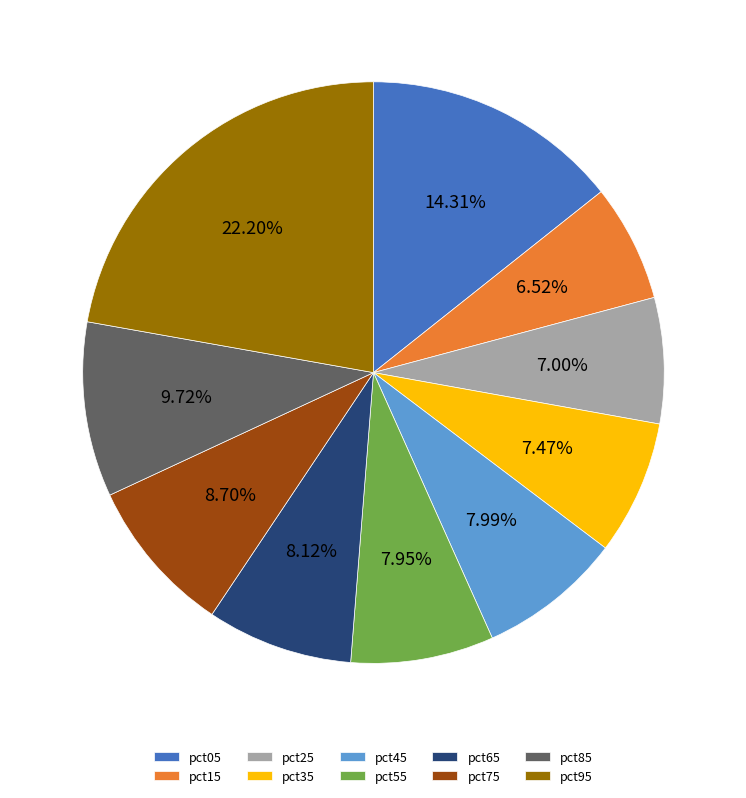

Does pct55 account for over 50% of the chart?

No